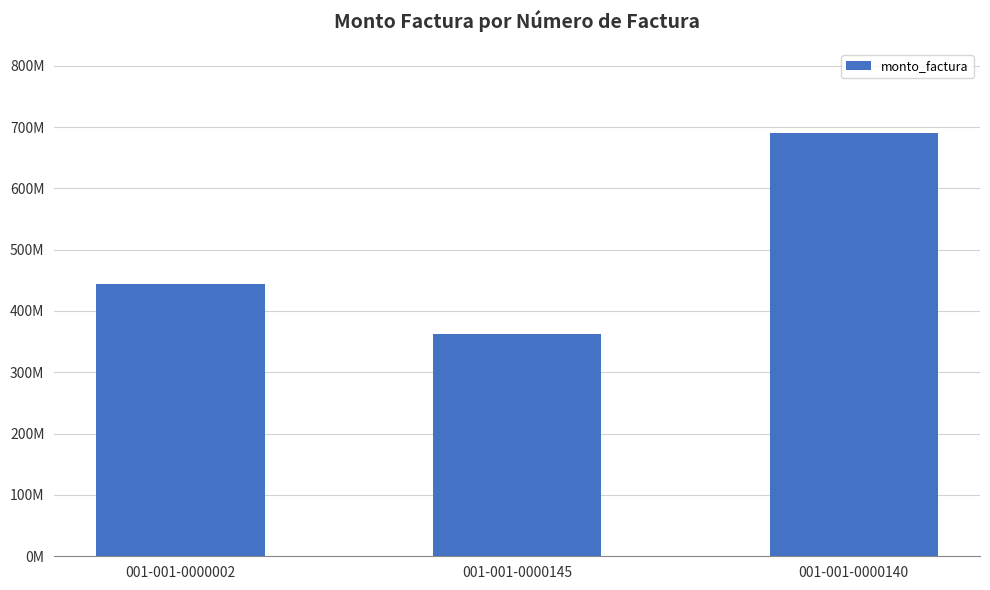

What is the sum of the values at 001-001-0000145 and 001-001-0000140?

1051515000